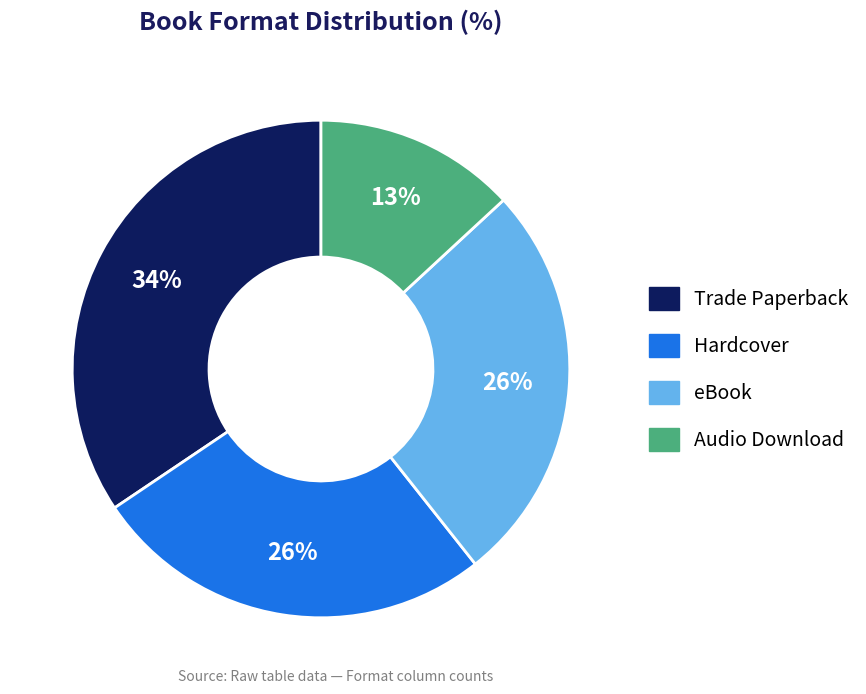

Does any single category account for the majority?

No